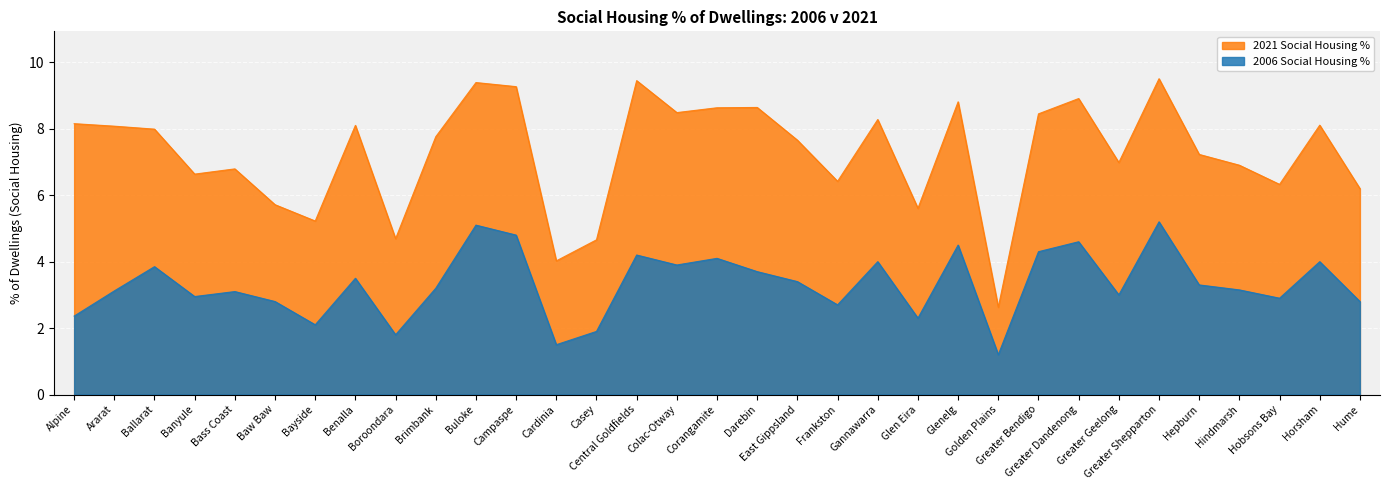

Which has a higher value, Glen Eira or Ararat?

Ararat